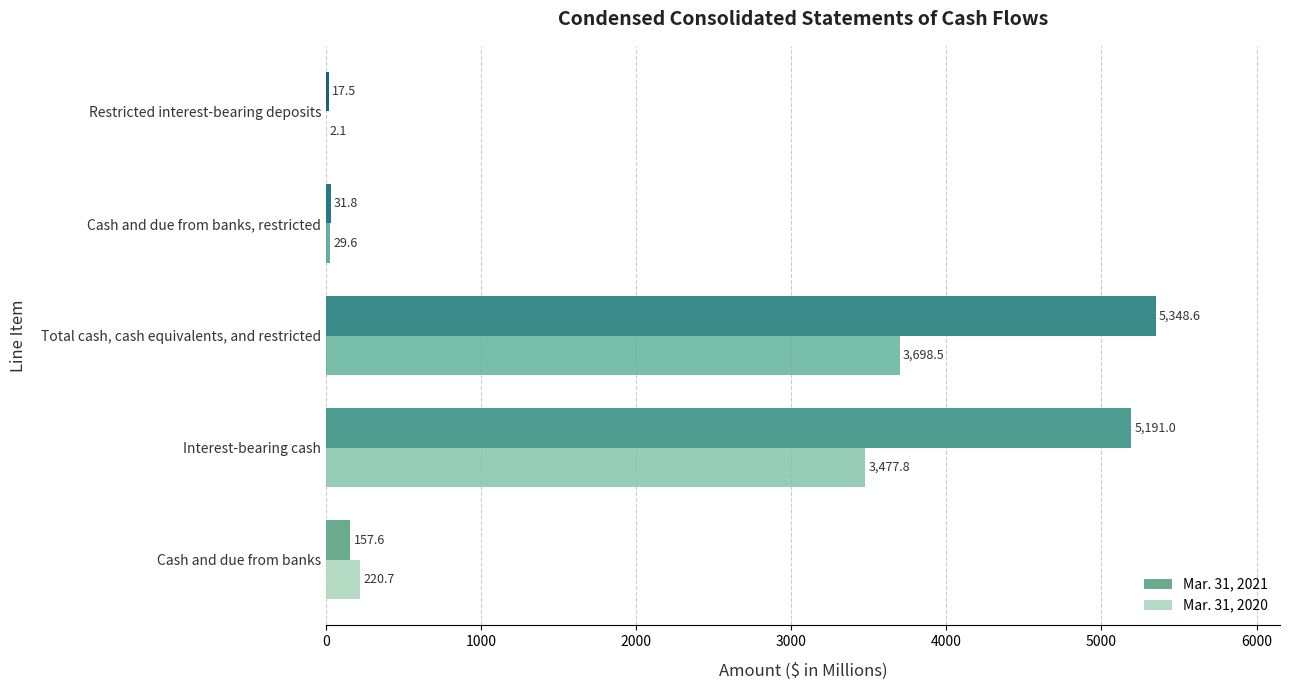

Read the Mar. 31, 2020 value at Cash and due from banks.

220.7